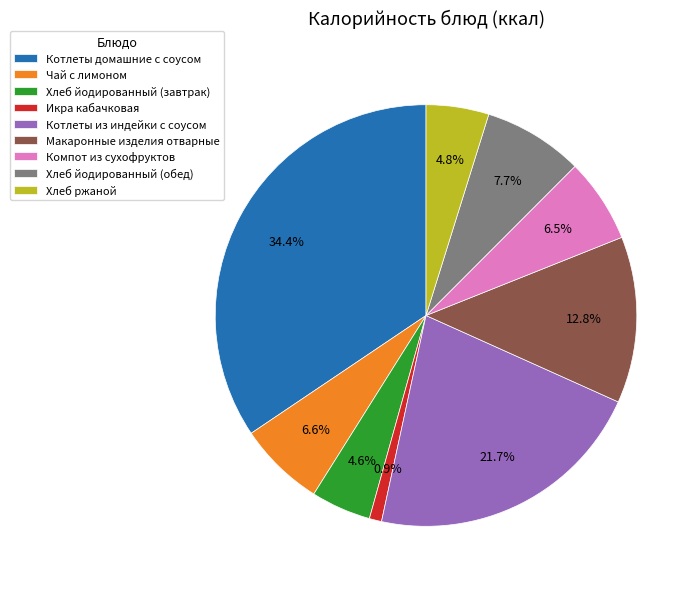

True or false: Макаронные изделия отварные accounts for 13% of the total.

True